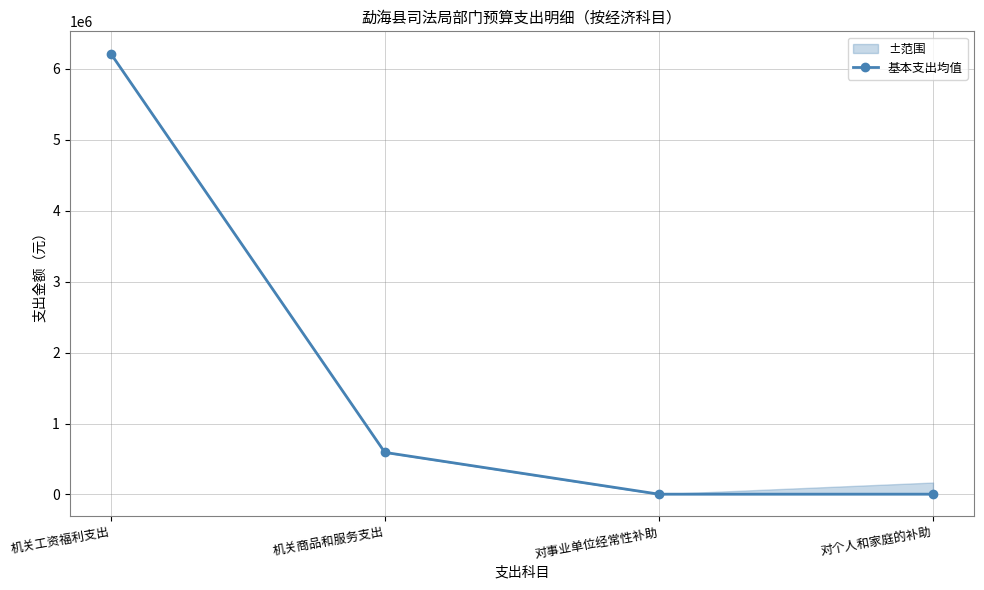

The value at 对事业单位经常性补助 is 4254.4. True or false?

True